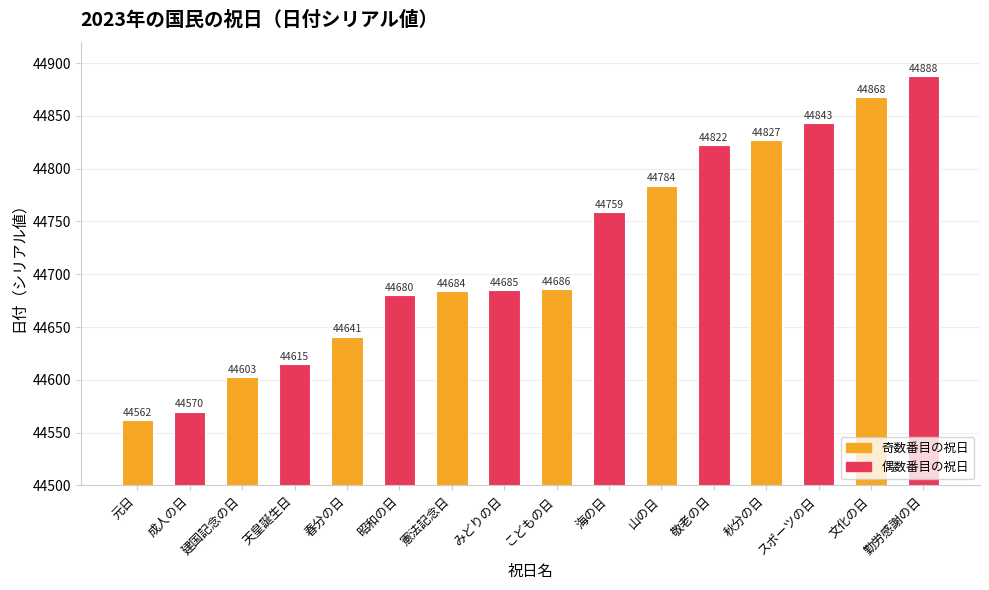

Is it true that the value at 天皇誕生日 is 44615?

True